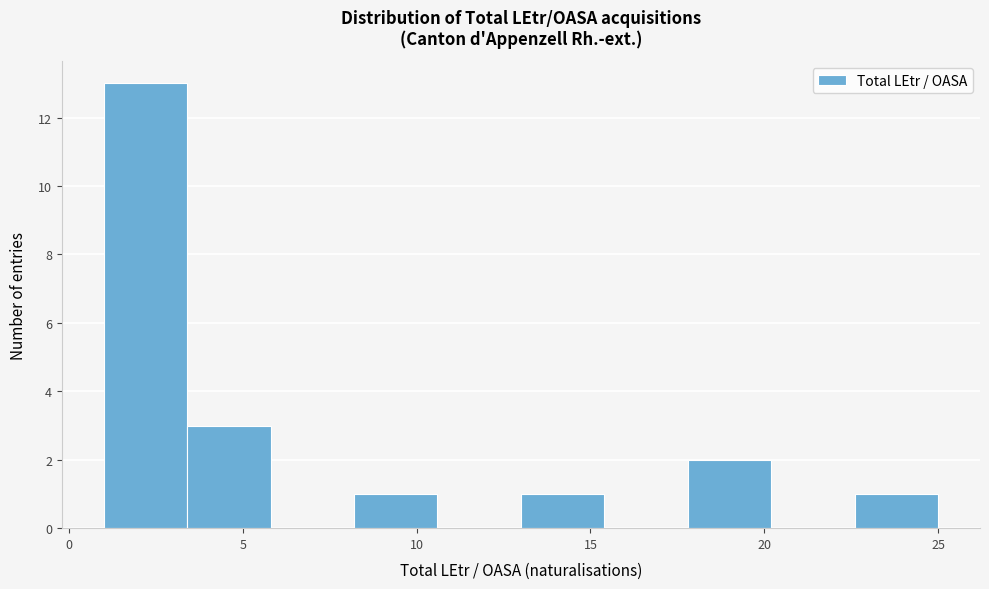

Over which range of the x-axis is the bar tallest?

1.0 to 3.4